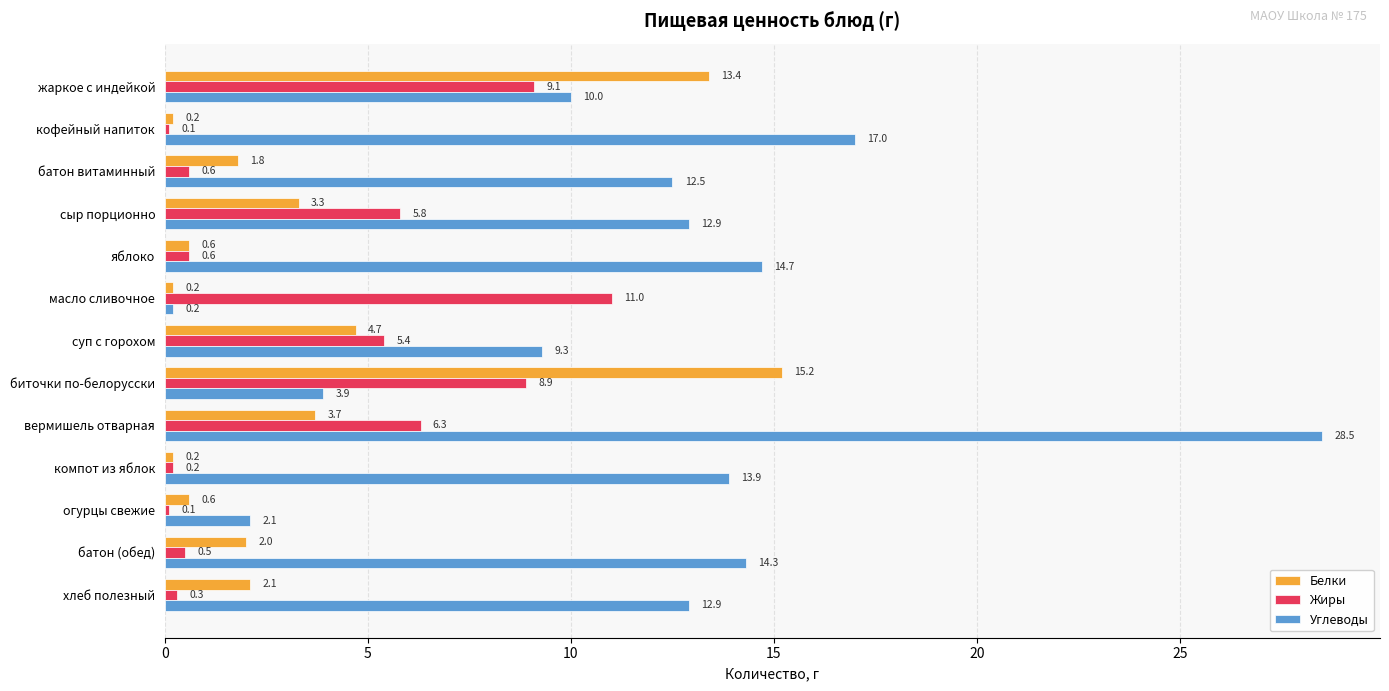

List the series in order of their peak value, lowest first.

Жиры, Белки, Углеводы